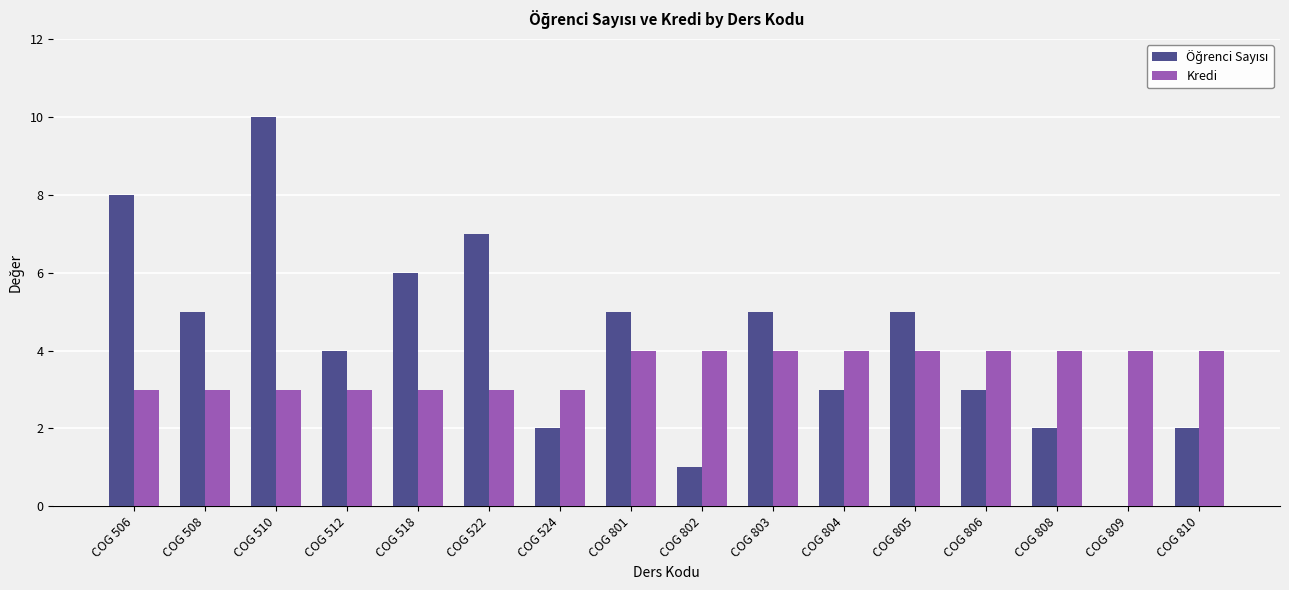

At which category is the sum across all series the highest?

COG 510